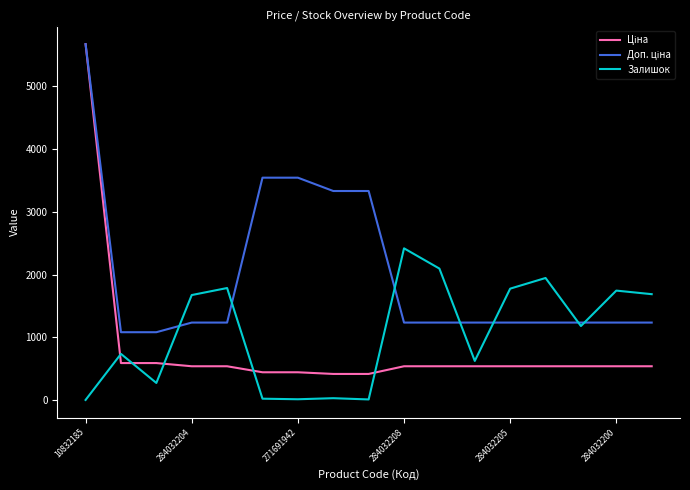

Where is Доп. ціна nearest to the value 3377?

7